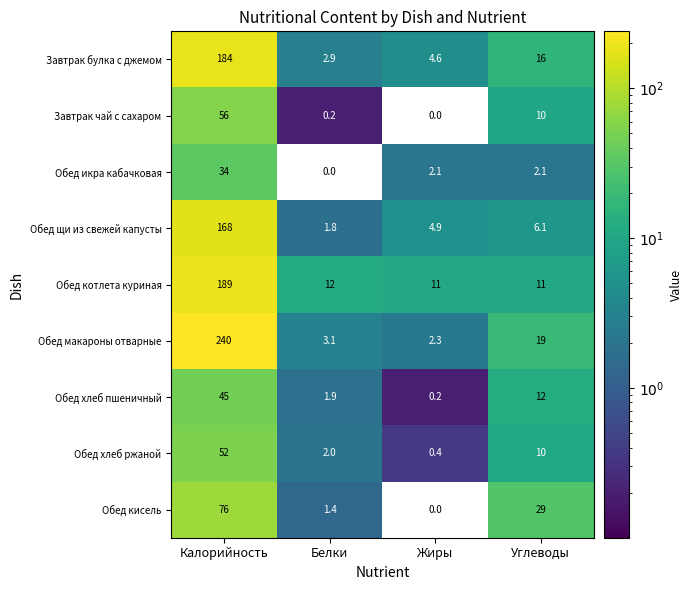

Which series has the largest total across all categories?

Обед макароны отварные